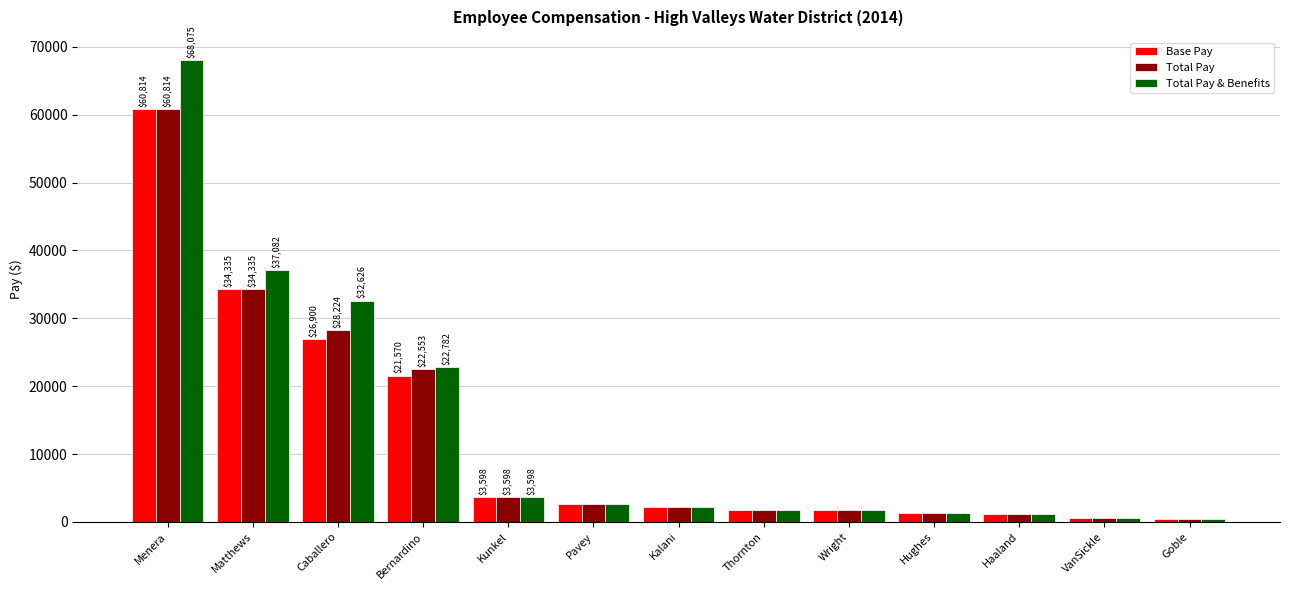

What is the greatest value displayed?

68075.4